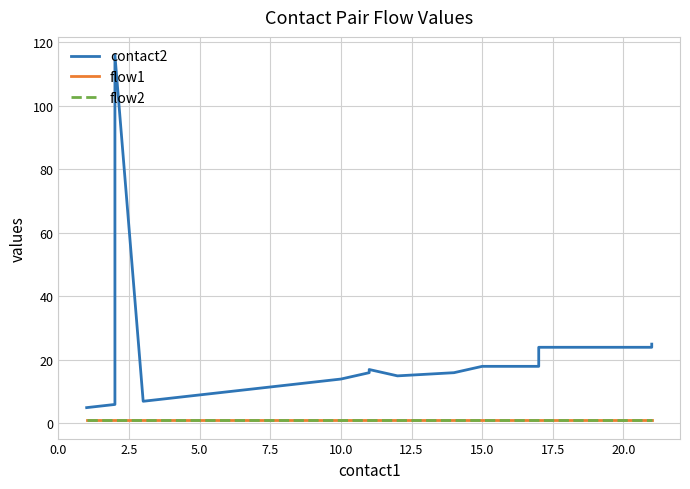

True or false: contact2 has a value of 28 at 16.

False